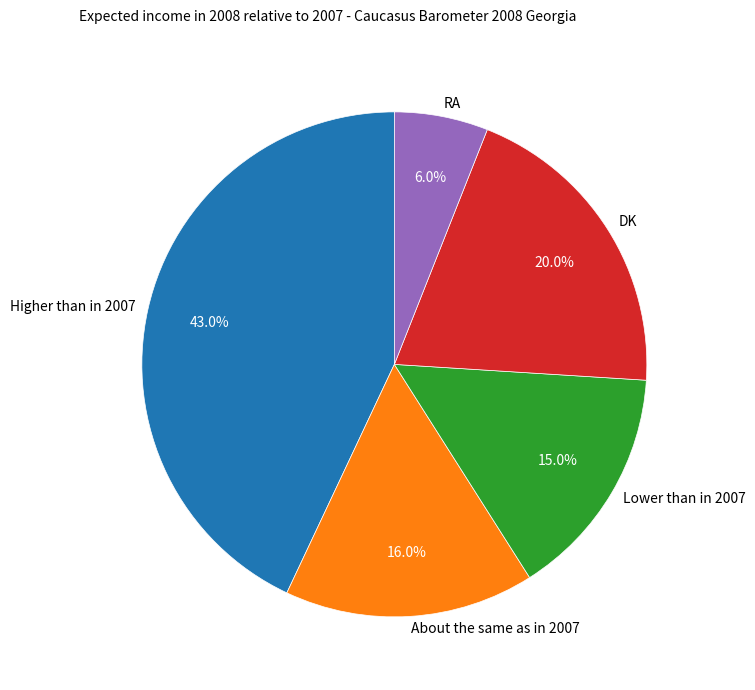

The Higher than in 2007 slice represents 30% of the pie. True or false?

False